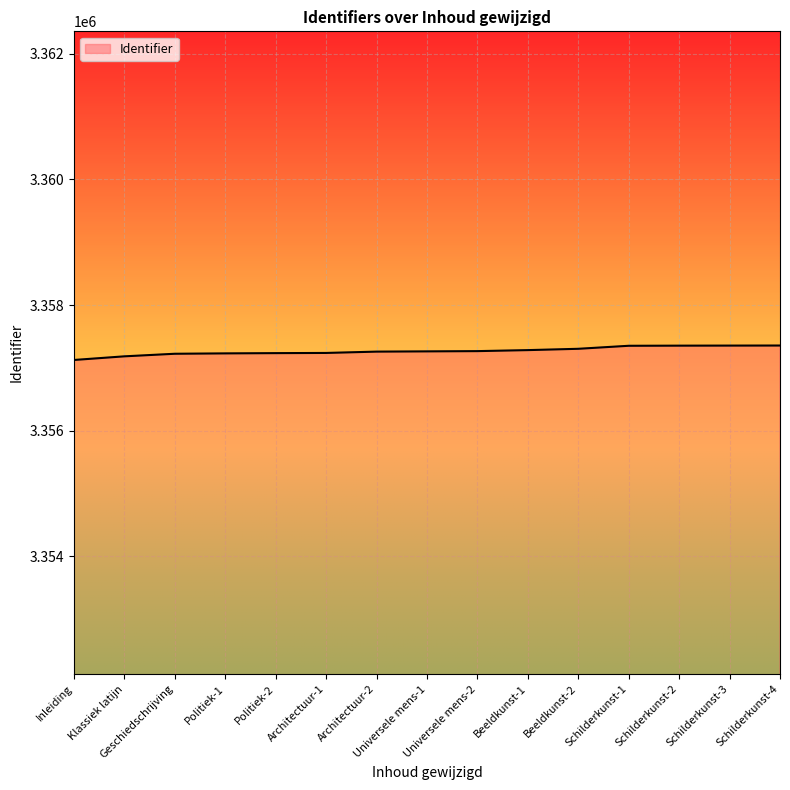

What is the difference between the maximum and minimum values?

230